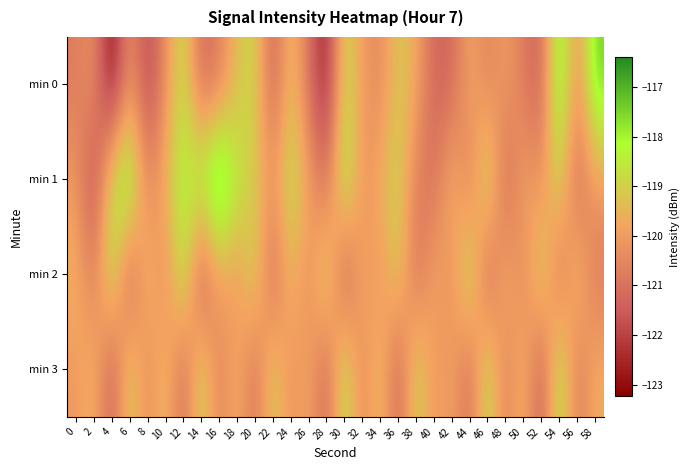

What is the difference between the highest and lowest values at 28?

4.4